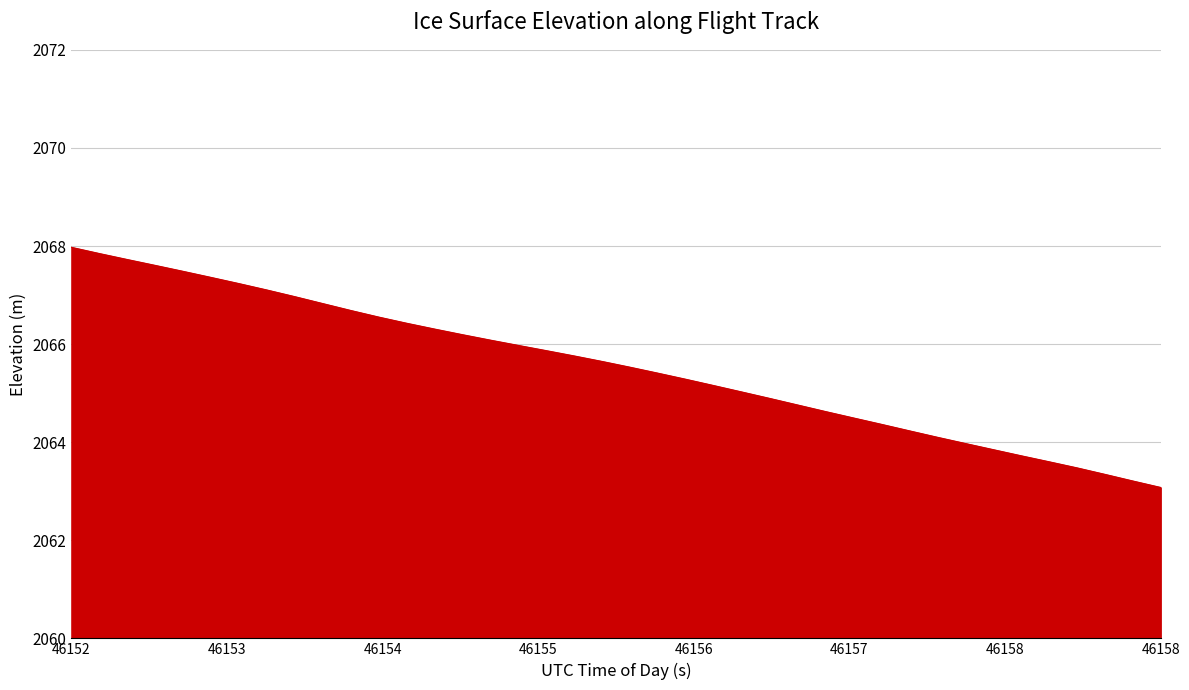

What is the maximum value shown in the chart?

2068.0